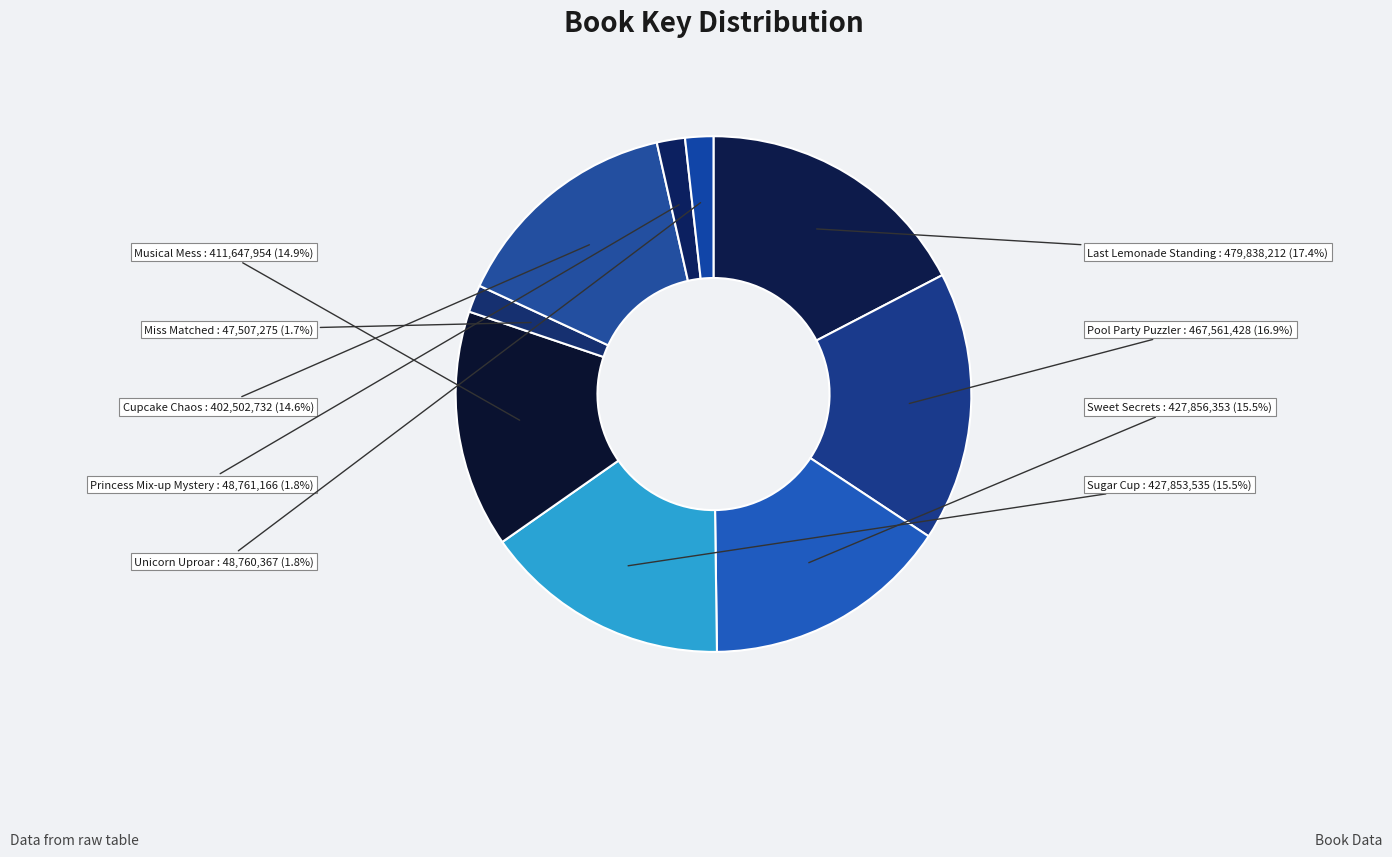

Between Sugar Cup and Pool Party Puzzler, which is larger?

Pool Party Puzzler